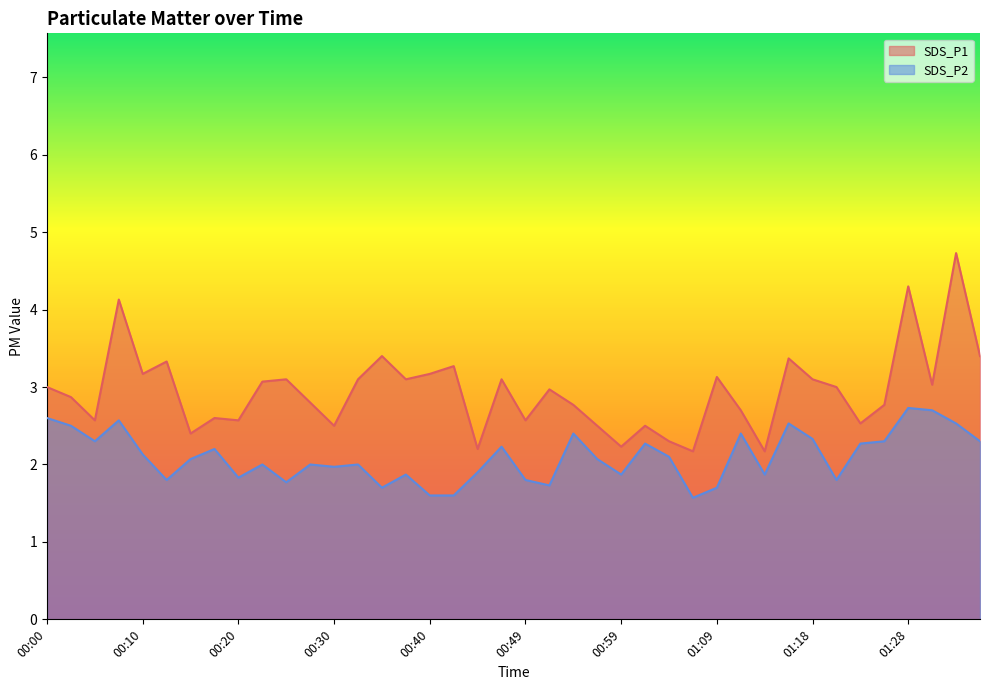

How many categories are shown in the chart?

40